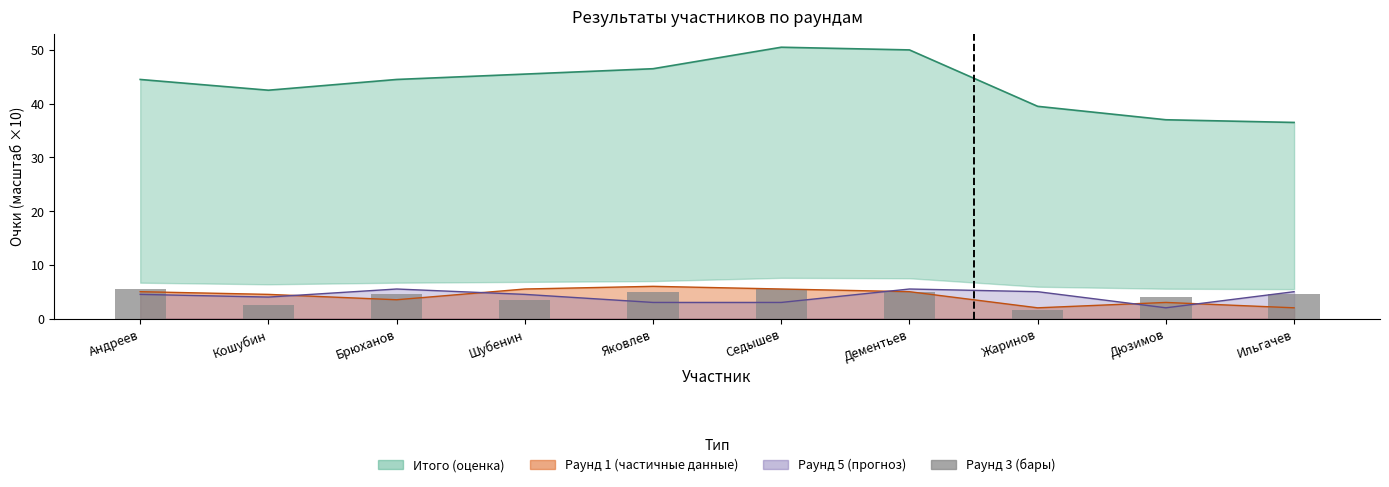

Where is the data nearest to the value 3?

Кошубин